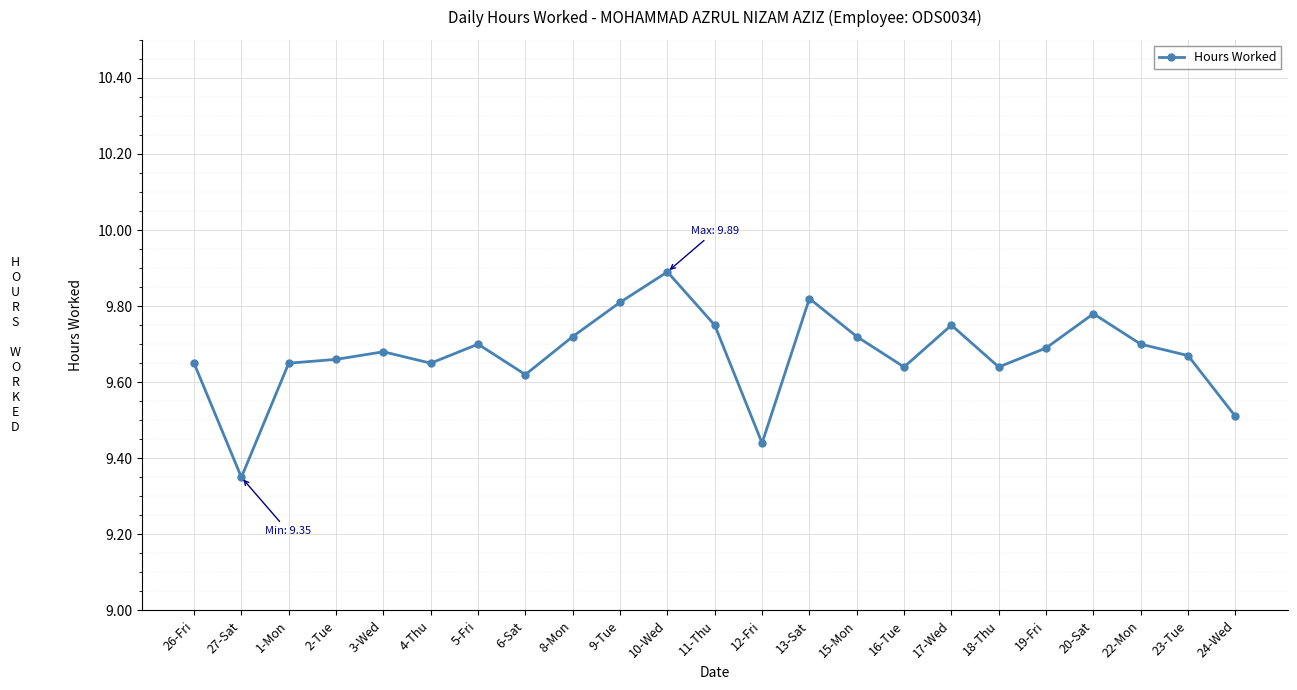

At which label is the value closest to 9?

27-Sat